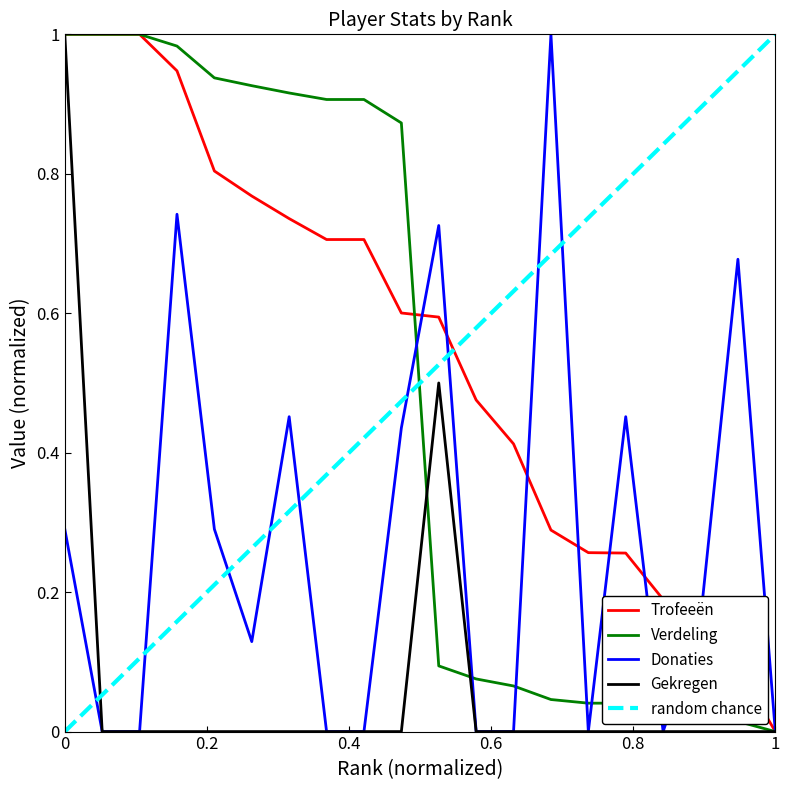

Where is Trofeeën nearest to the value 0?

1